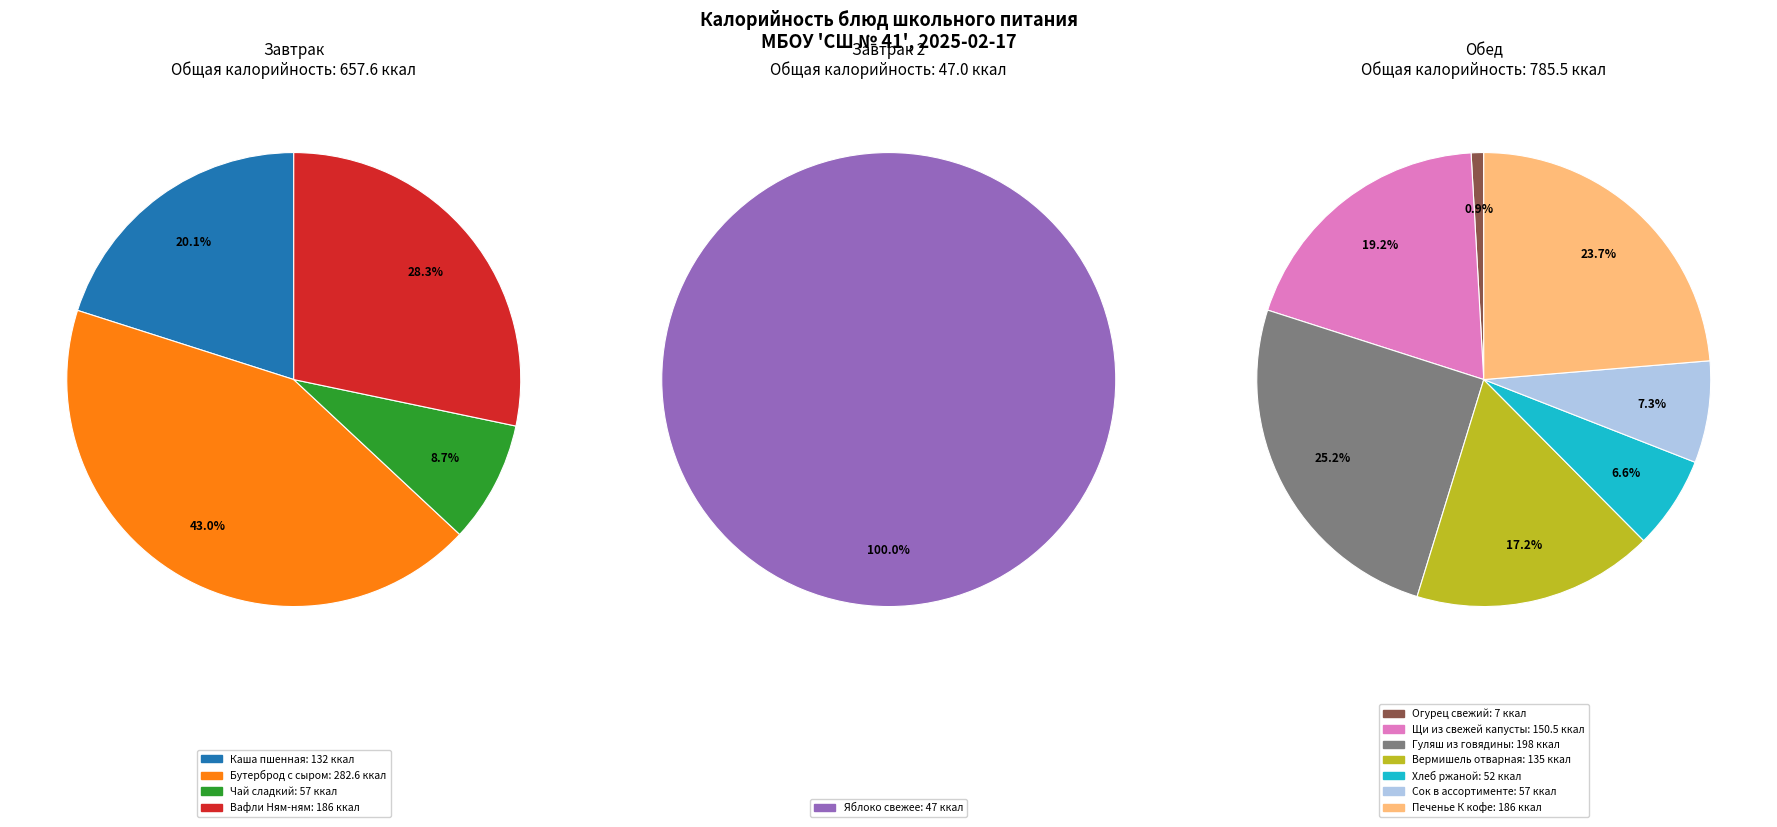

Between Завтрак (вафли) and Завтрак (чай сладкий), which is larger?

Завтрак (вафли)